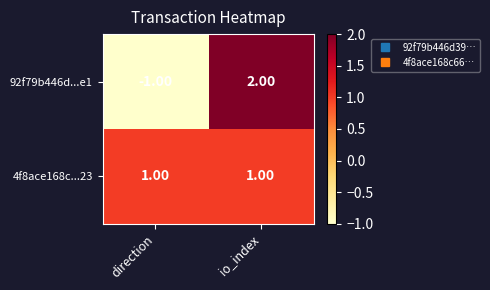

At io_index, list the series in order from largest to smallest.

92f79b446d...e1, 4f8ace168c...23